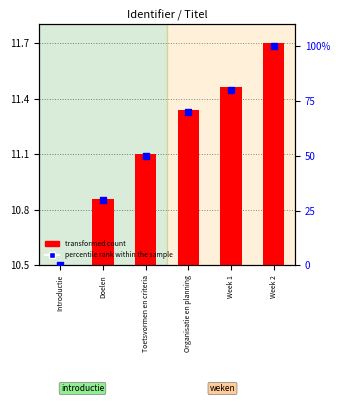

Is the value of percentile rank within the sample at Organisatie en planning greater than the value of transformed count at Toetsvormen en criteria?

Yes